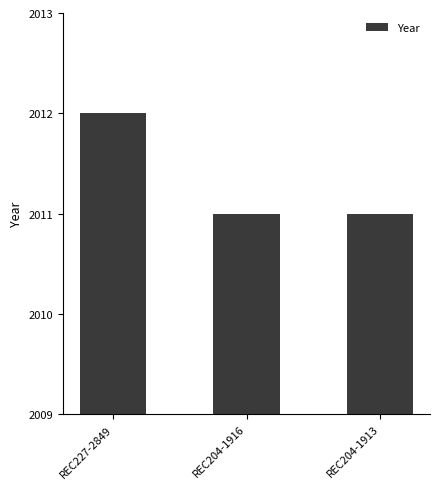

What is the difference between the maximum and second lowest values?

1